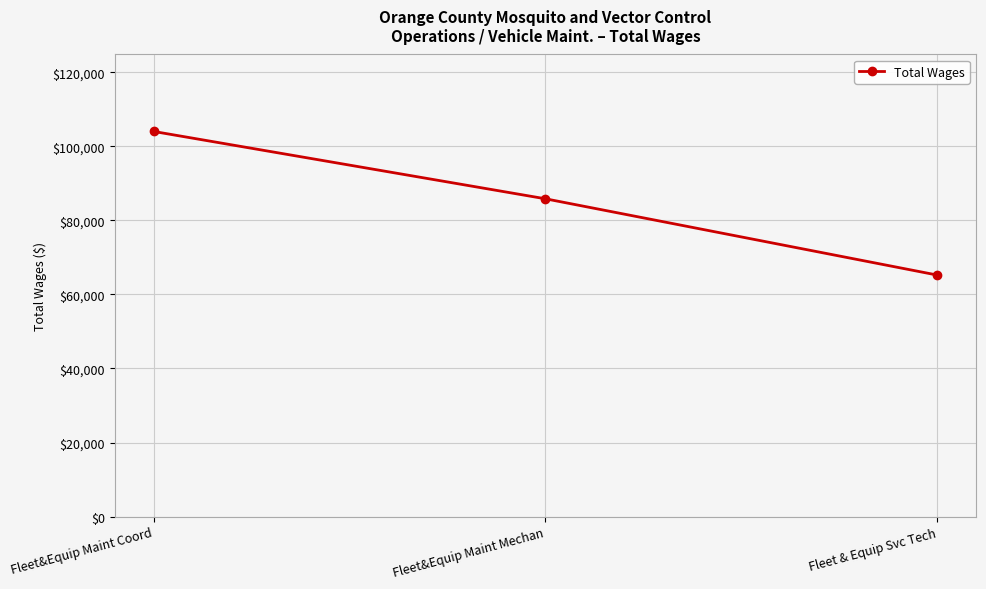

True or false: the data shows 143808 at Fleet&Equip Maint Mechan.

False